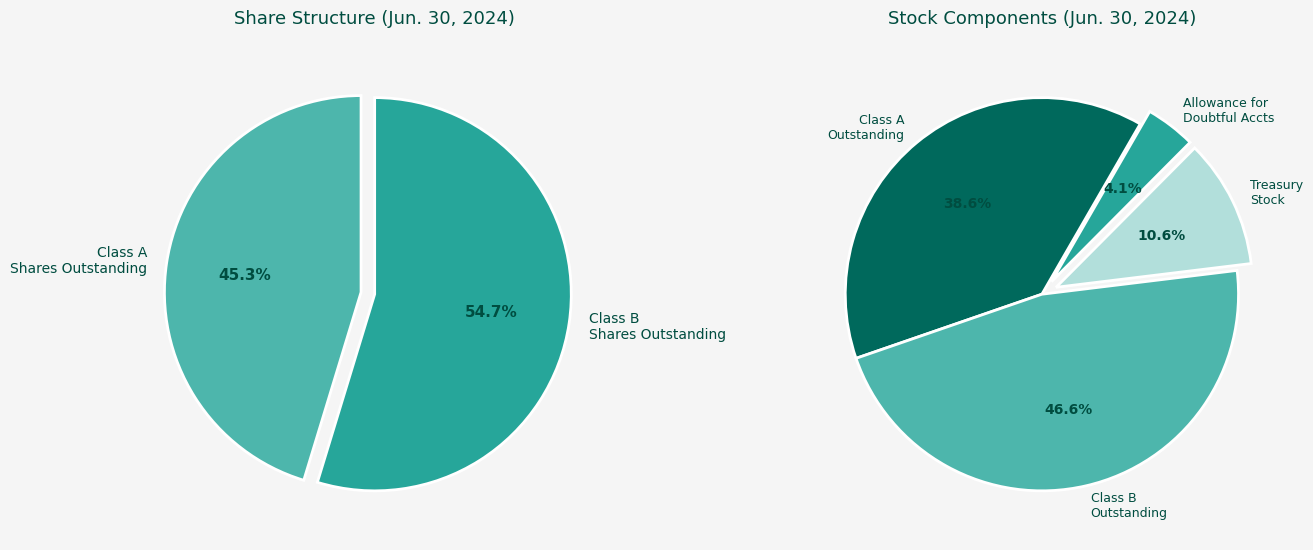

To the nearest percent, what is the difference between the Treasury Stock (Class A) and Class B Common Stock - Shares Outstanding slice percentages?

36%